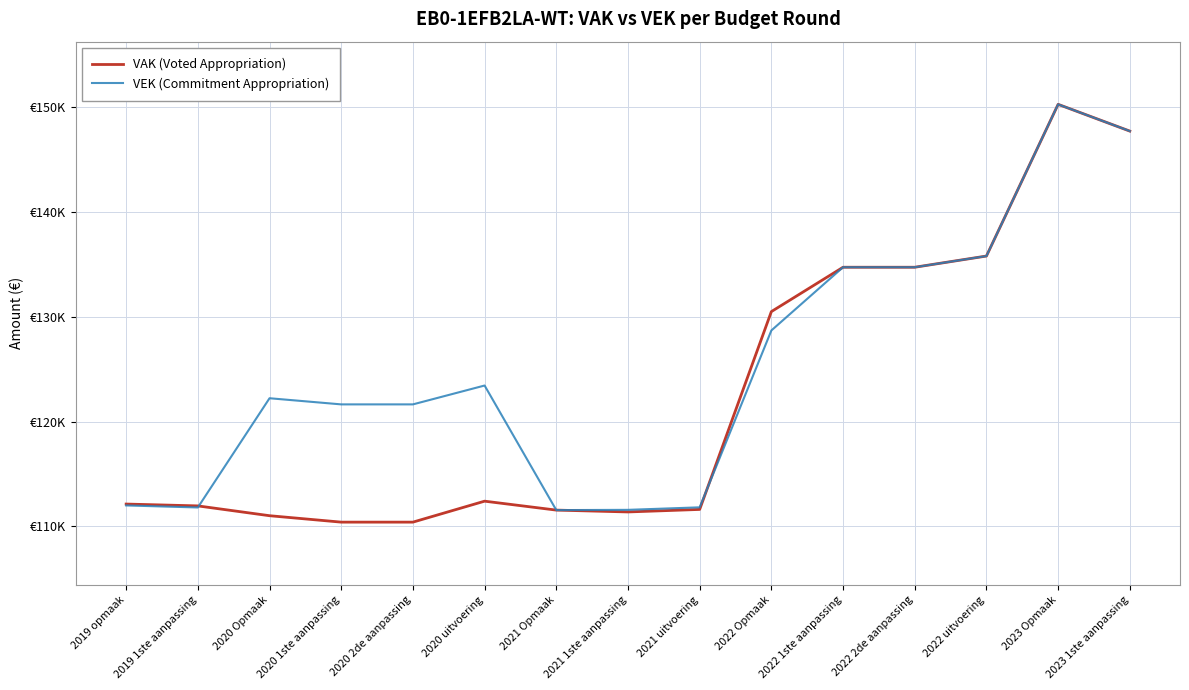

Reading left to right, transcribe all the data shown in this chart.

VAK (Voted Appropriation): 2019 opmaak=112134	2019 1ste aanpassing=111958	2020 Opmaak=111022	2020 1ste aanpassing=110409	2020 2de aanpassing=110409	2020 uitvoering=112409	2021 Opmaak=111557	2021 1ste aanpassing=111381	2021 uitvoering=111621	2022 Opmaak=130492	2022 1ste aanpassing=134723	2022 2de aanpassing=134723	2022 uitvoering=135791	2023 Opmaak=150262	2023 1ste aanpassing=147709
VEK (Commitment Appropriation): 2019 opmaak=112002	2019 1ste aanpassing=111808	2020 Opmaak=122227	2020 1ste aanpassing=121641	2020 2de aanpassing=121641	2020 uitvoering=123440	2021 Opmaak=111557	2021 1ste aanpassing=111581	2021 uitvoering=111821	2022 Opmaak=128692	2022 1ste aanpassing=134723	2022 2de aanpassing=134723	2022 uitvoering=135791	2023 Opmaak=150262	2023 1ste aanpassing=147709